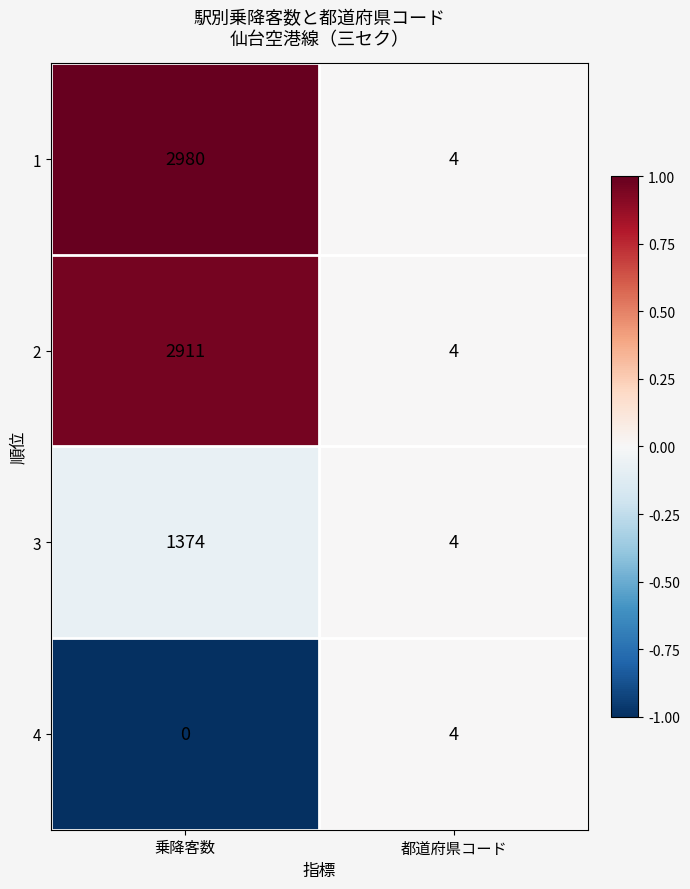

How many data points in 4 are less than 4?

1